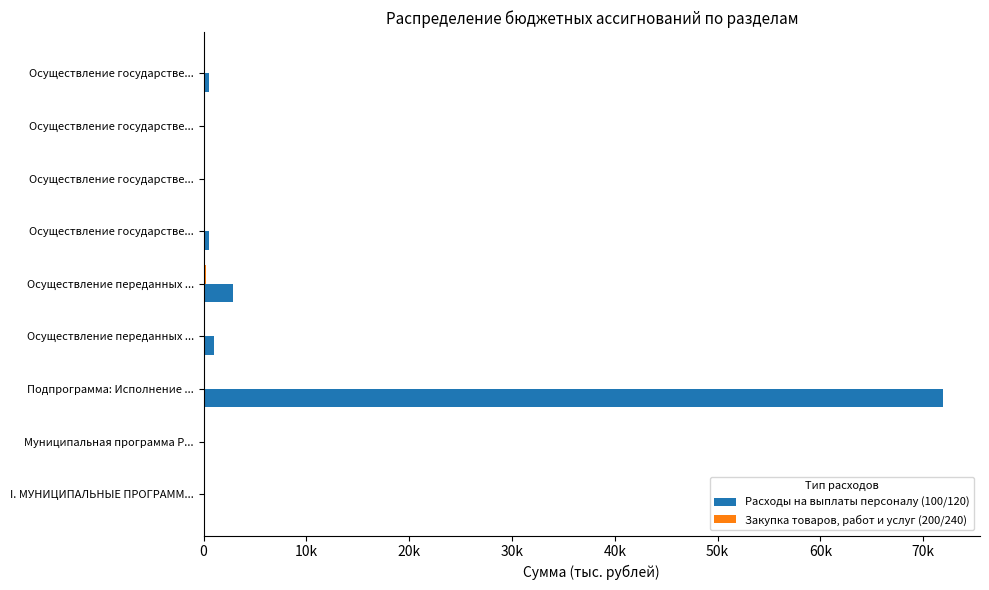

What is the maximum value for Расходы на выплаты персоналу (100/120)?

71936.2